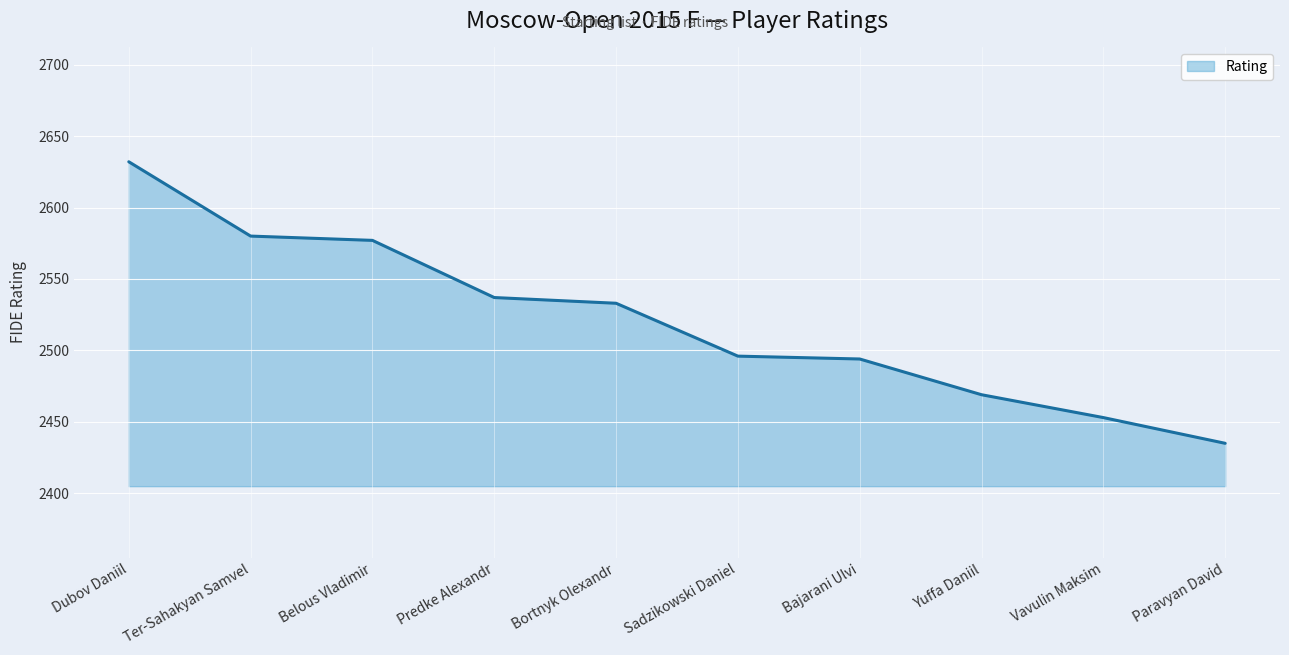

At which category does the chart reach its minimum across all series?

Paravyan David